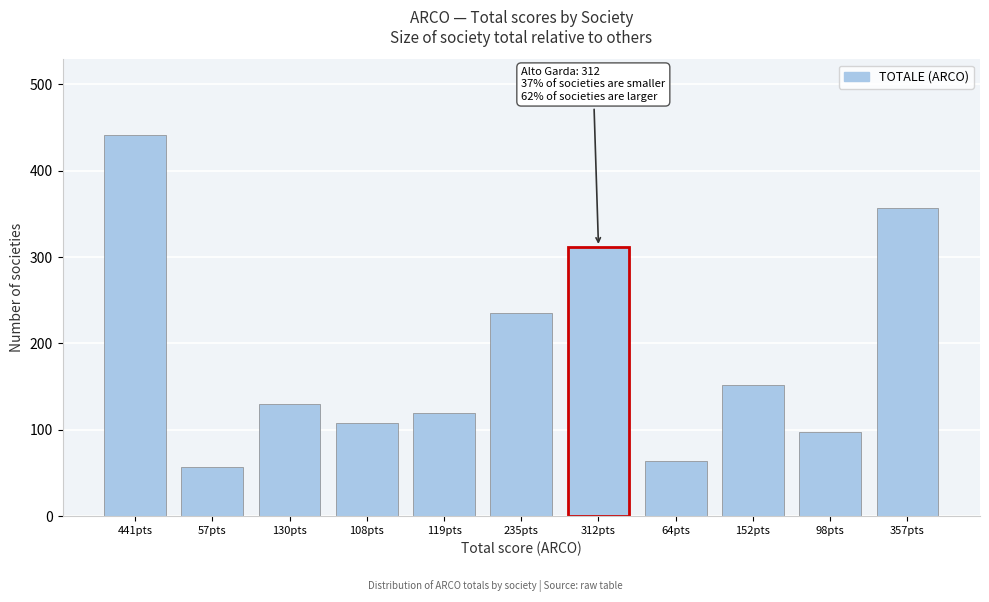

Reading left to right, extract all data points from this chart.

441pts=441	57pts=57	130pts=130	108pts=108	119pts=119	235pts=235	312pts=312	64pts=64	152pts=152	98pts=98	357pts=357